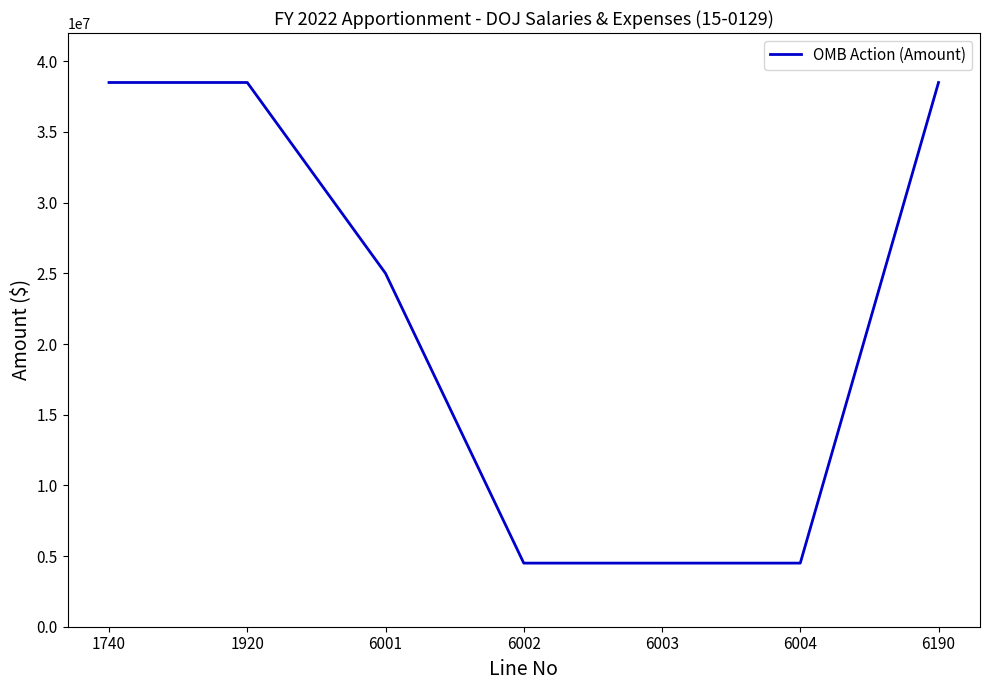

Count the number of data series in this chart.

1